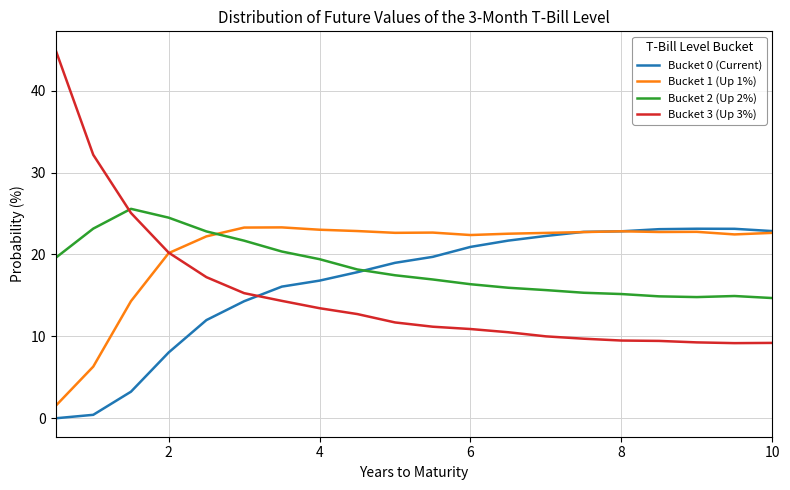

Which series ends up on top after the final intersection of Bucket 2 (Up 2%) and Bucket 1 (Up 1%)?

Bucket 1 (Up 1%)